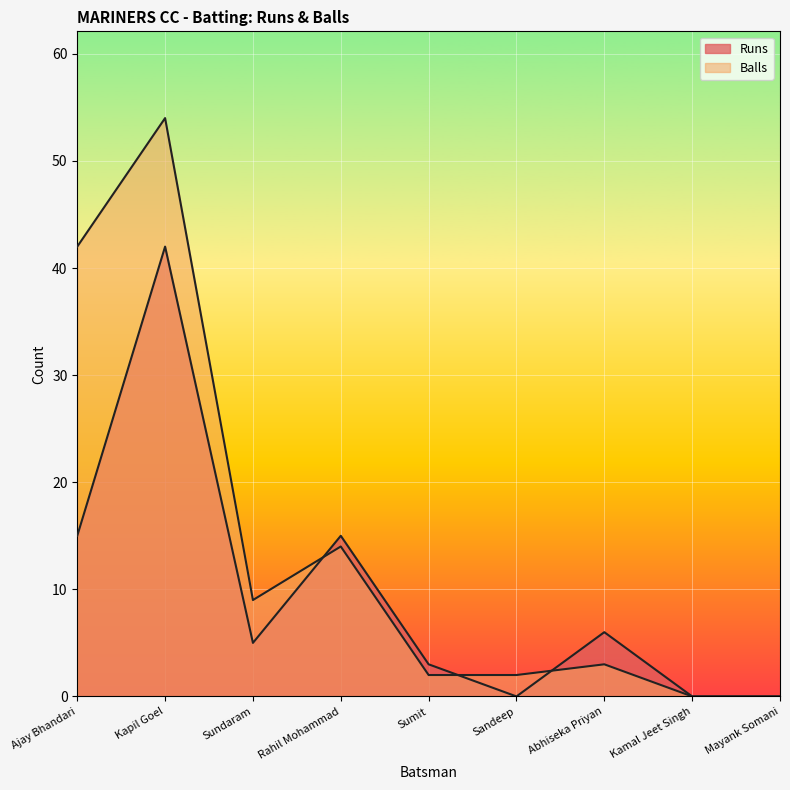

What is the value of the Runs point at the 1st from the left?

15